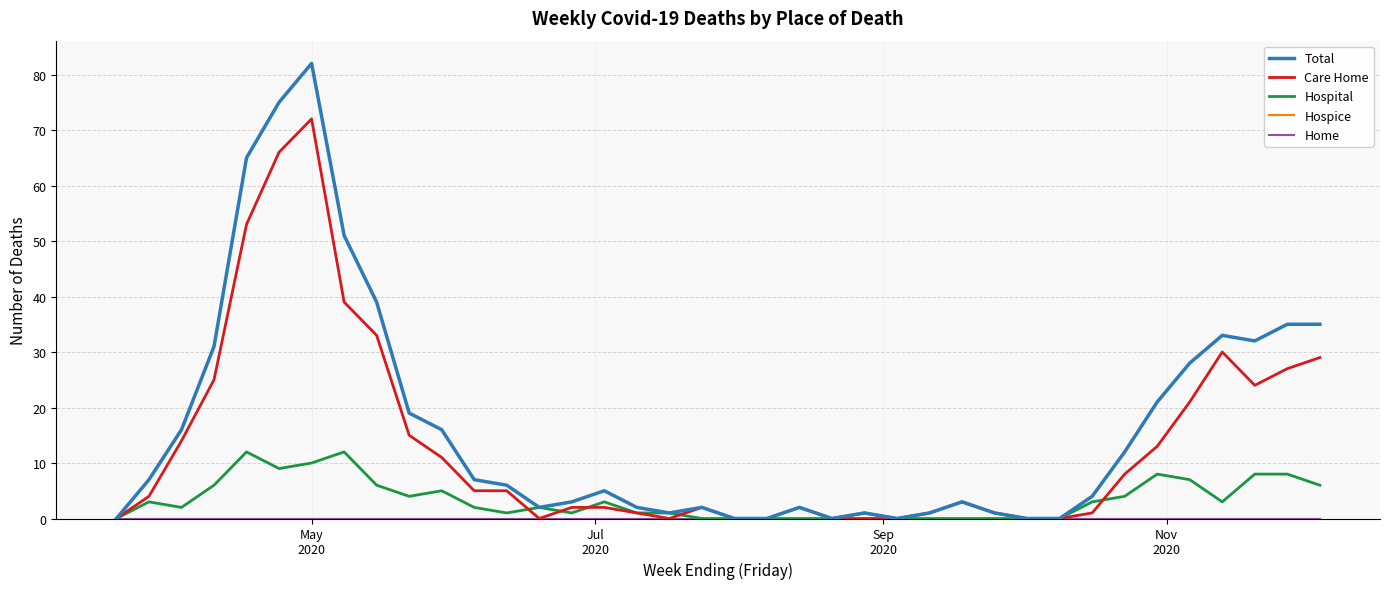

Does the chart display data point markers on the line(s)?

No